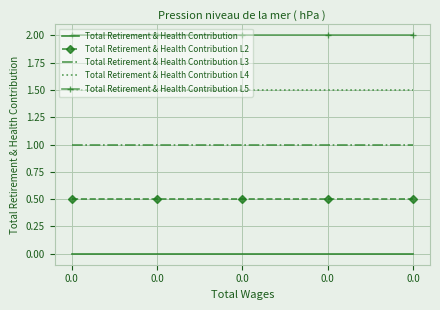

What is the difference between the highest and lowest values at 0.0?

2.0